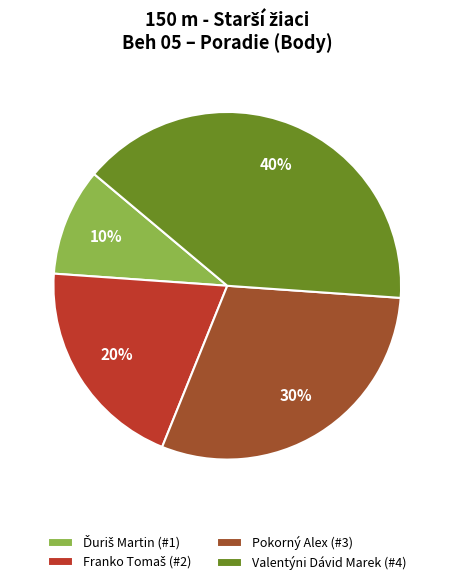

How many slices are in this pie chart?

4